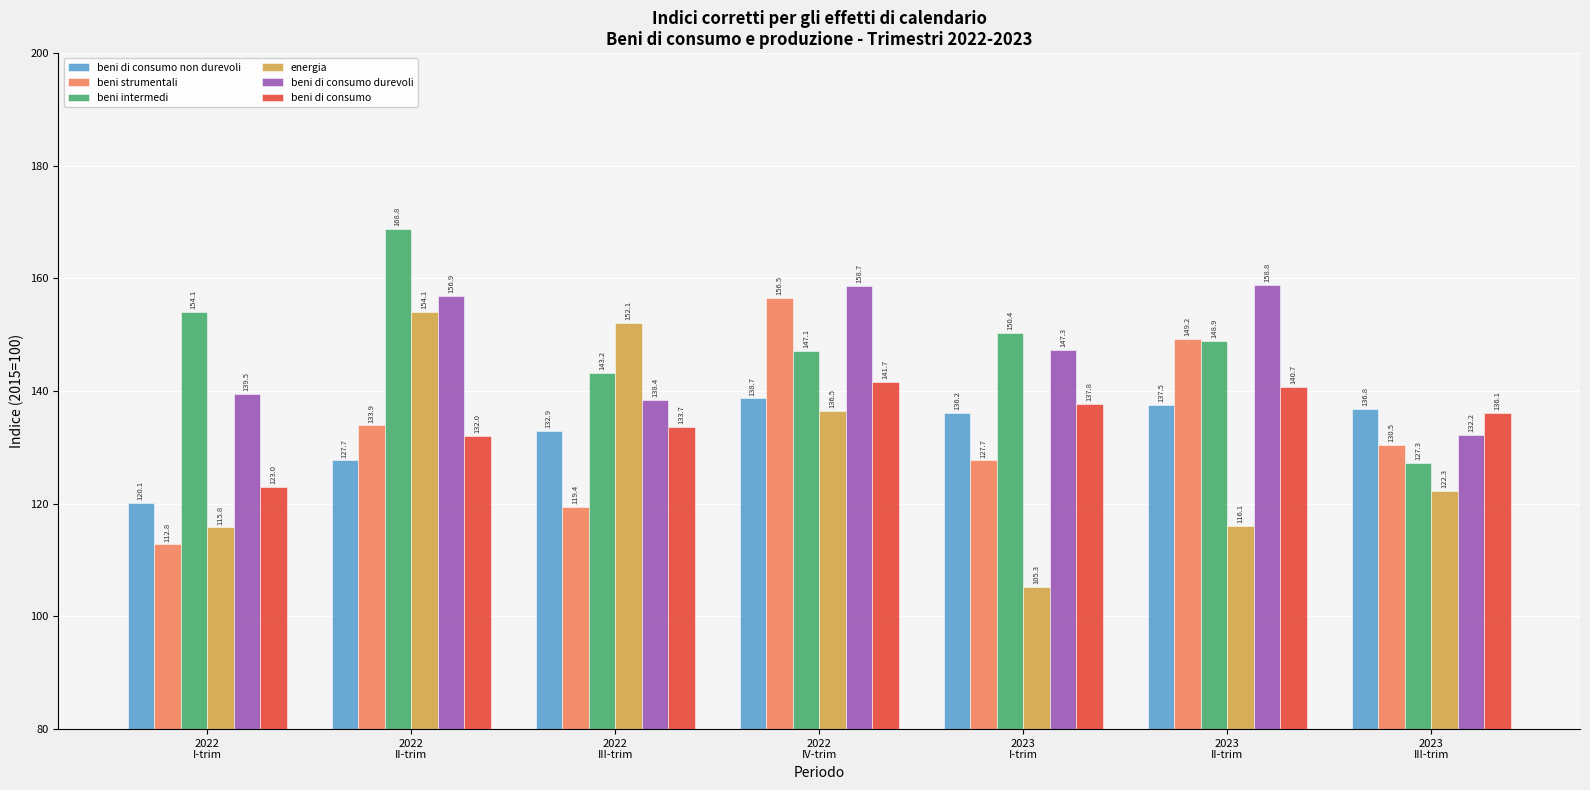

What is the total value across all series at 2022
II-trim?

873.4